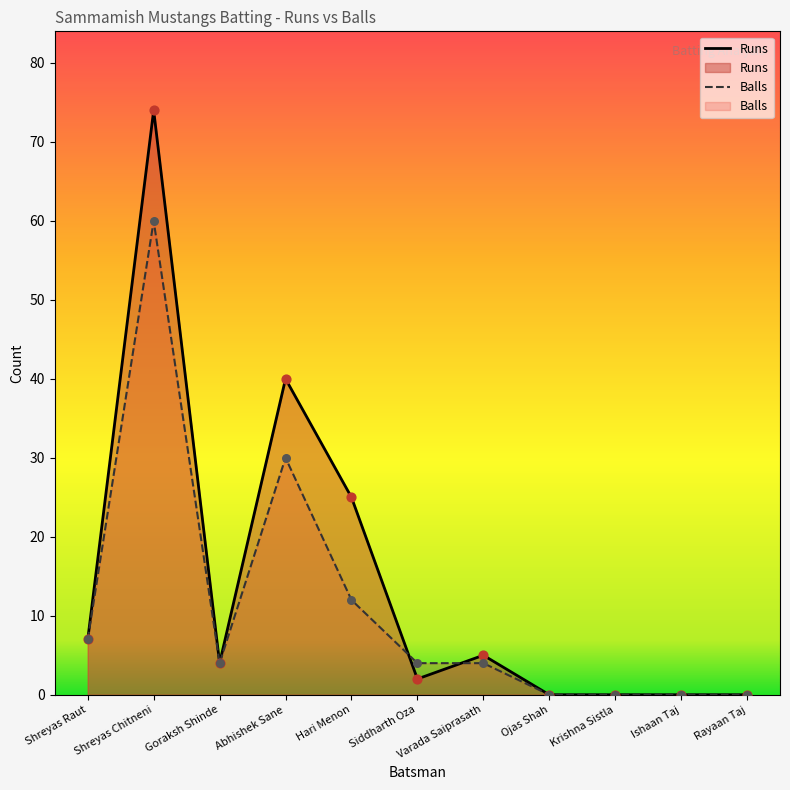

Which series has the largest total across all categories?

Runs